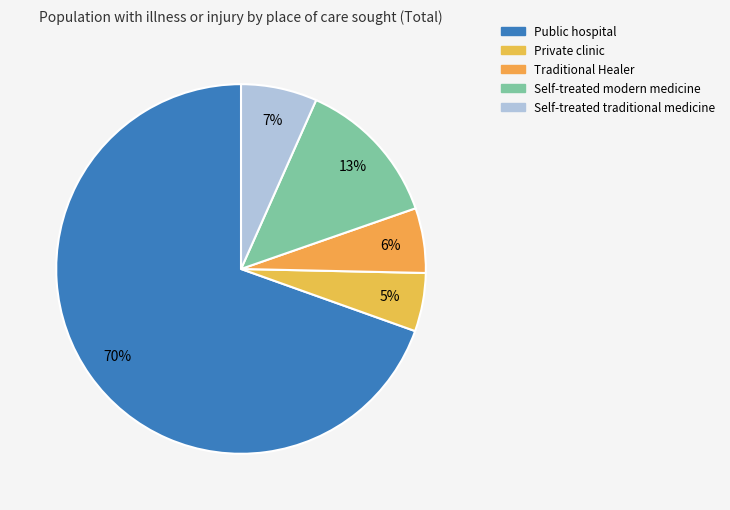

To the nearest percent, what portion does Self-treated traditional medicine represent?

7%